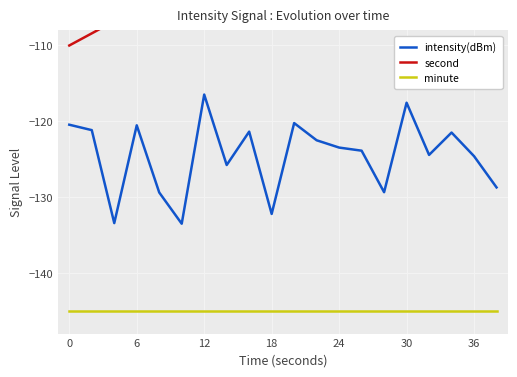

Which series has the widest spread of values?

second